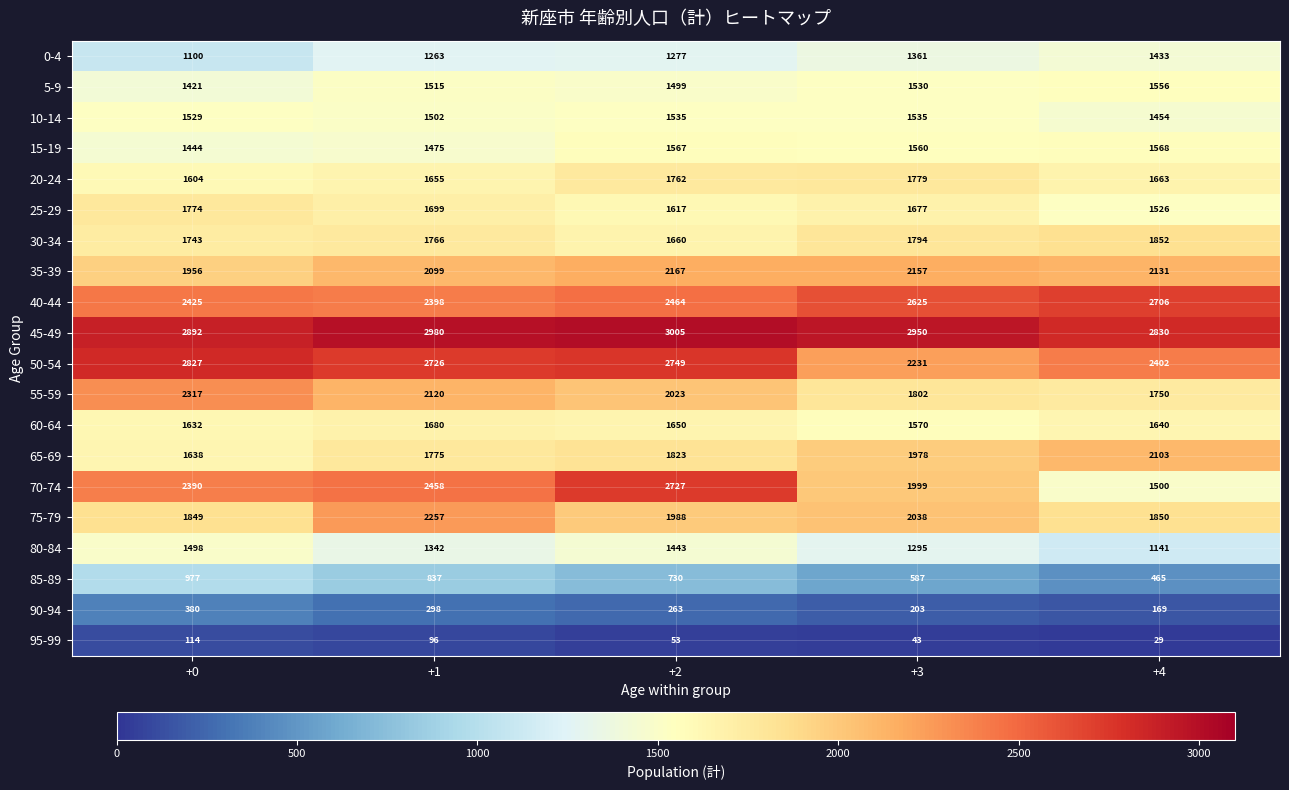

At how many categories does at least one series exceed 1449?

5